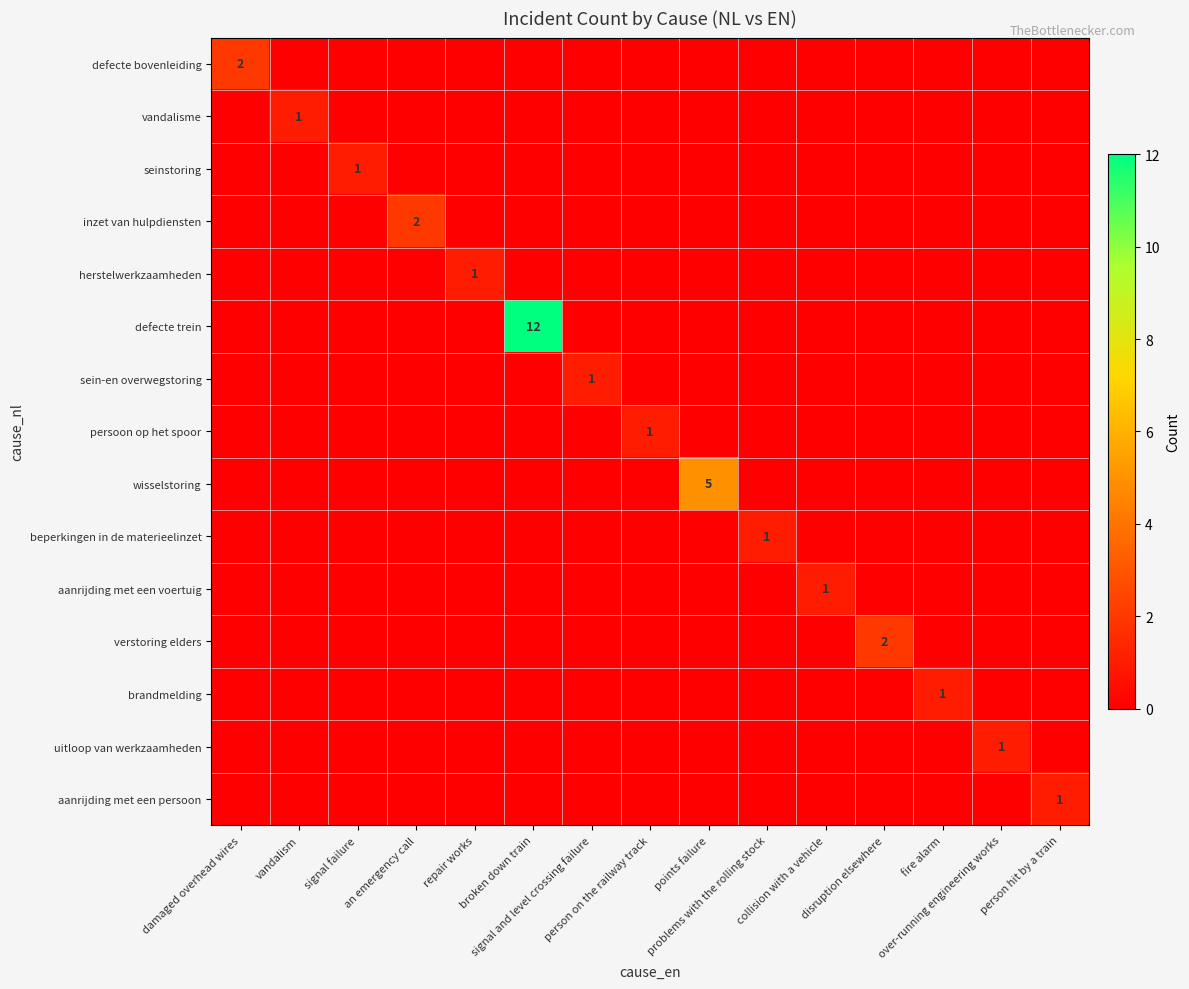

At which category does the chart reach its peak across all series?

broken down train